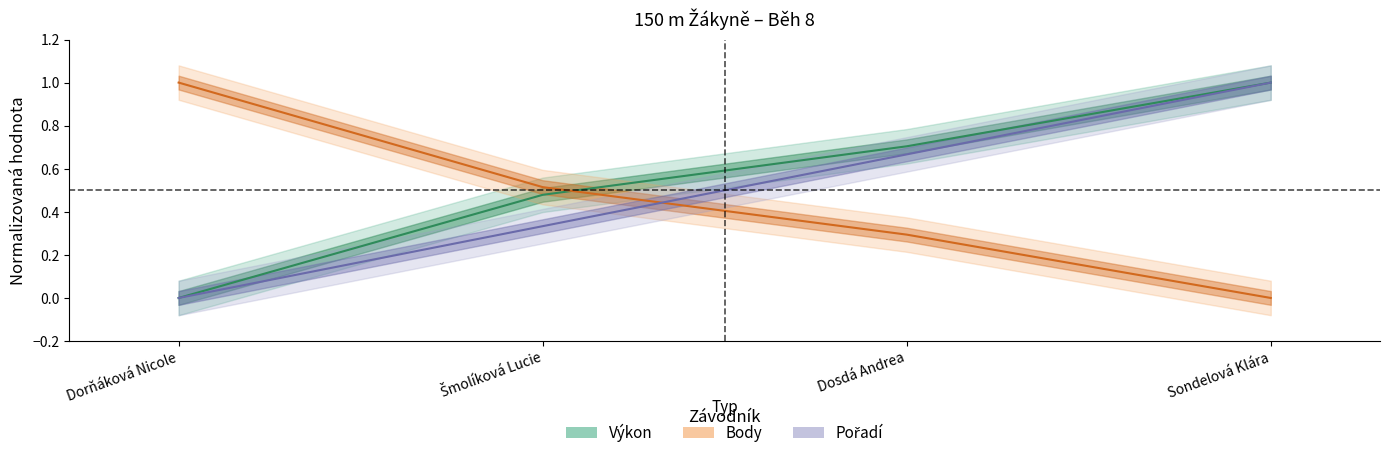

Reading left to right, extract all data points from this chart.

Výkon: Dorňáková Nicole=0.0	Šmolíková Lucie=0.5	Dosdá Andrea=0.7	Sondelová Klára=1.0
Body: Dorňáková Nicole=1.0	Šmolíková Lucie=0.5	Dosdá Andrea=0.3	Sondelová Klára=0.0
Pořadí: Dorňáková Nicole=0.0	Šmolíková Lucie=0.3	Dosdá Andrea=0.7	Sondelová Klára=1.0